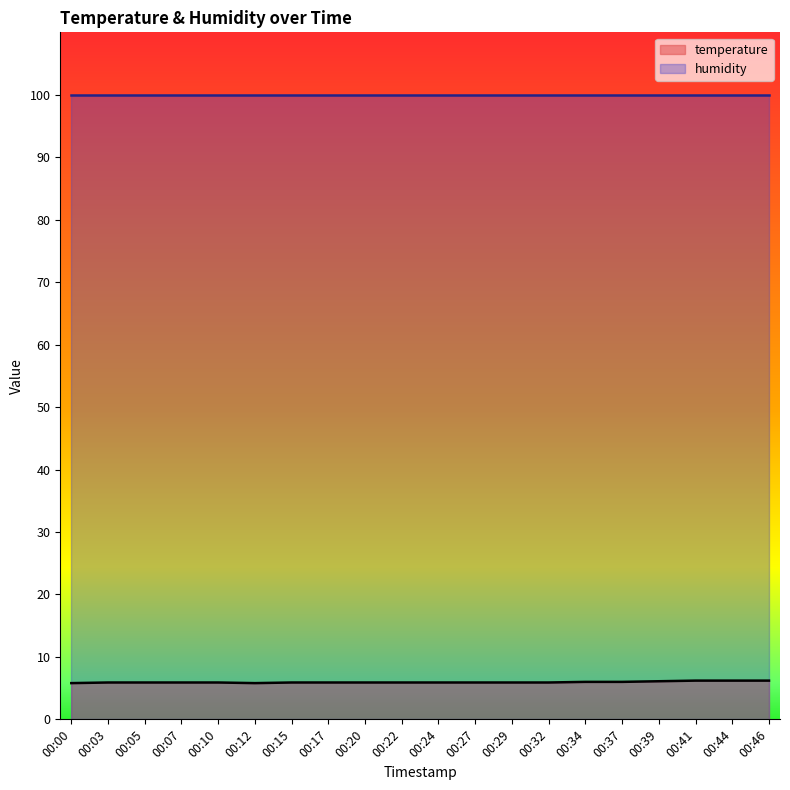

Does the chart have visible grid lines?

No